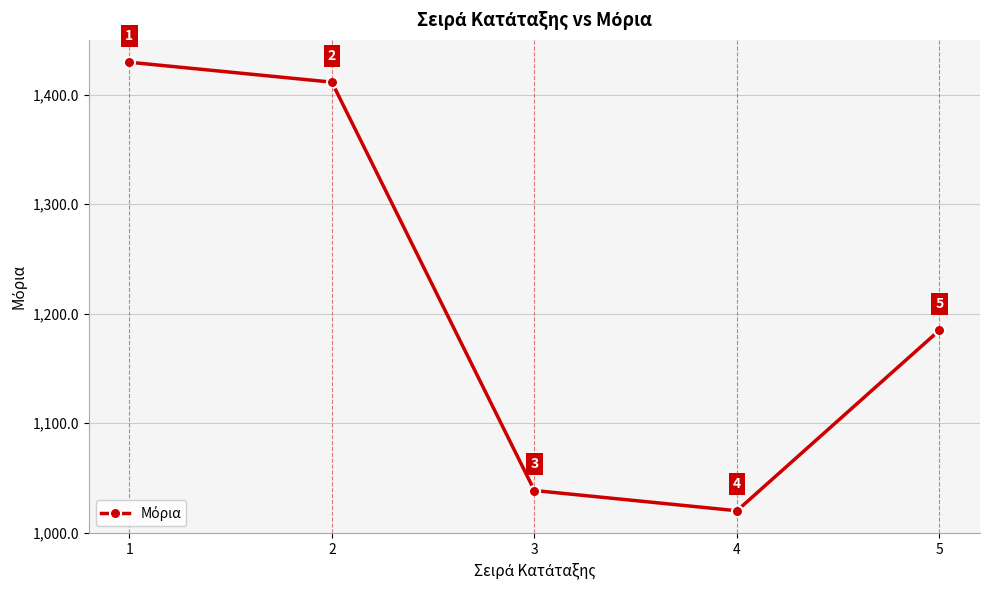

True or false: the data shows 445.2 at 4.

False